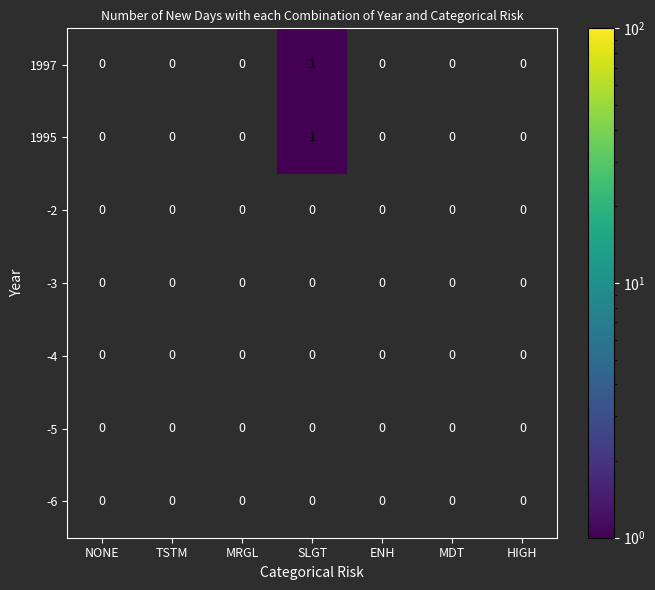

How many distinct data groups are displayed?

7